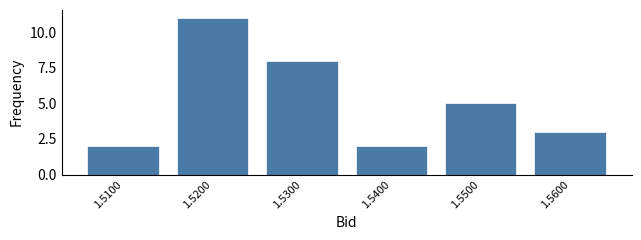

Reading left to right, transcribe all the data shown in this chart.

1.5100=2	1.5200=11	1.5300=8	1.5400=2	1.5500=5	1.5600=3